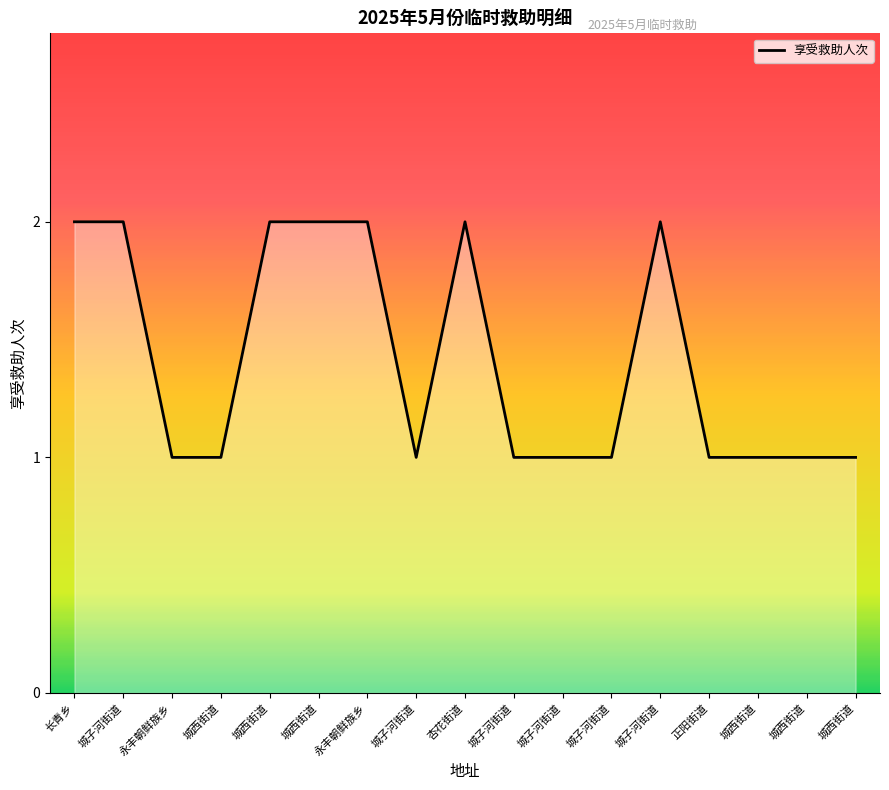

Does the chart display data point markers on the line(s)?

No